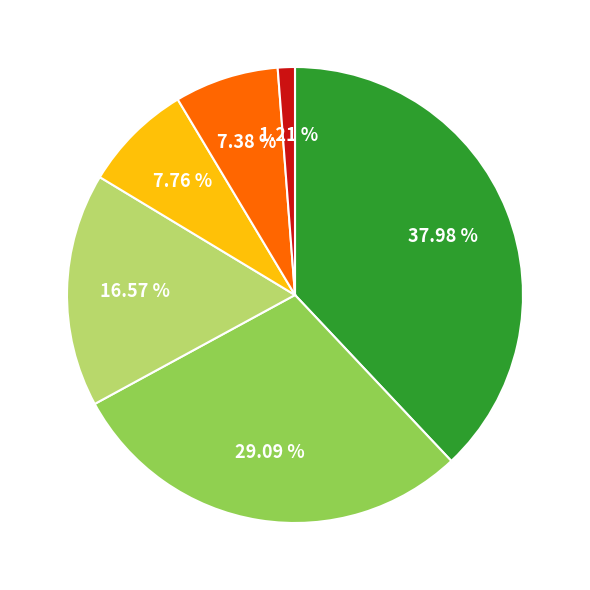

Is there a majority slice in this chart?

No